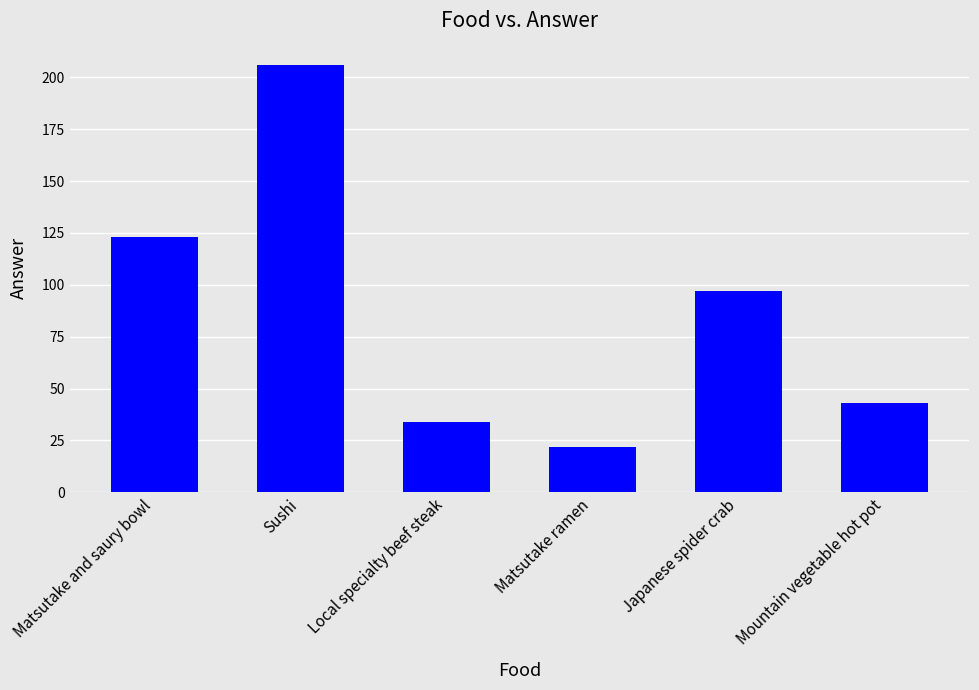

Count the number of data series in this chart.

1